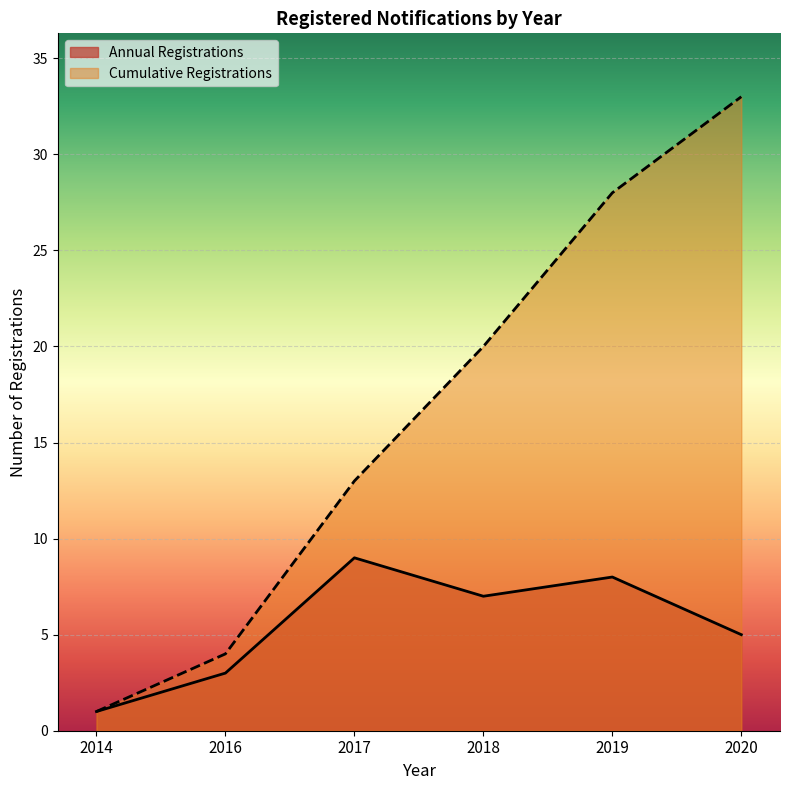

Does the chart display data point markers on the line(s)?

No